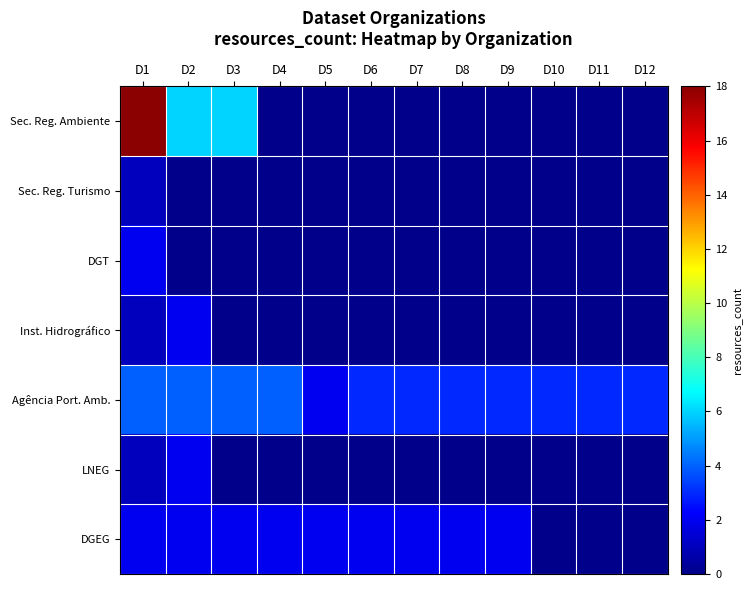

What is the maximum value shown in the chart?

18